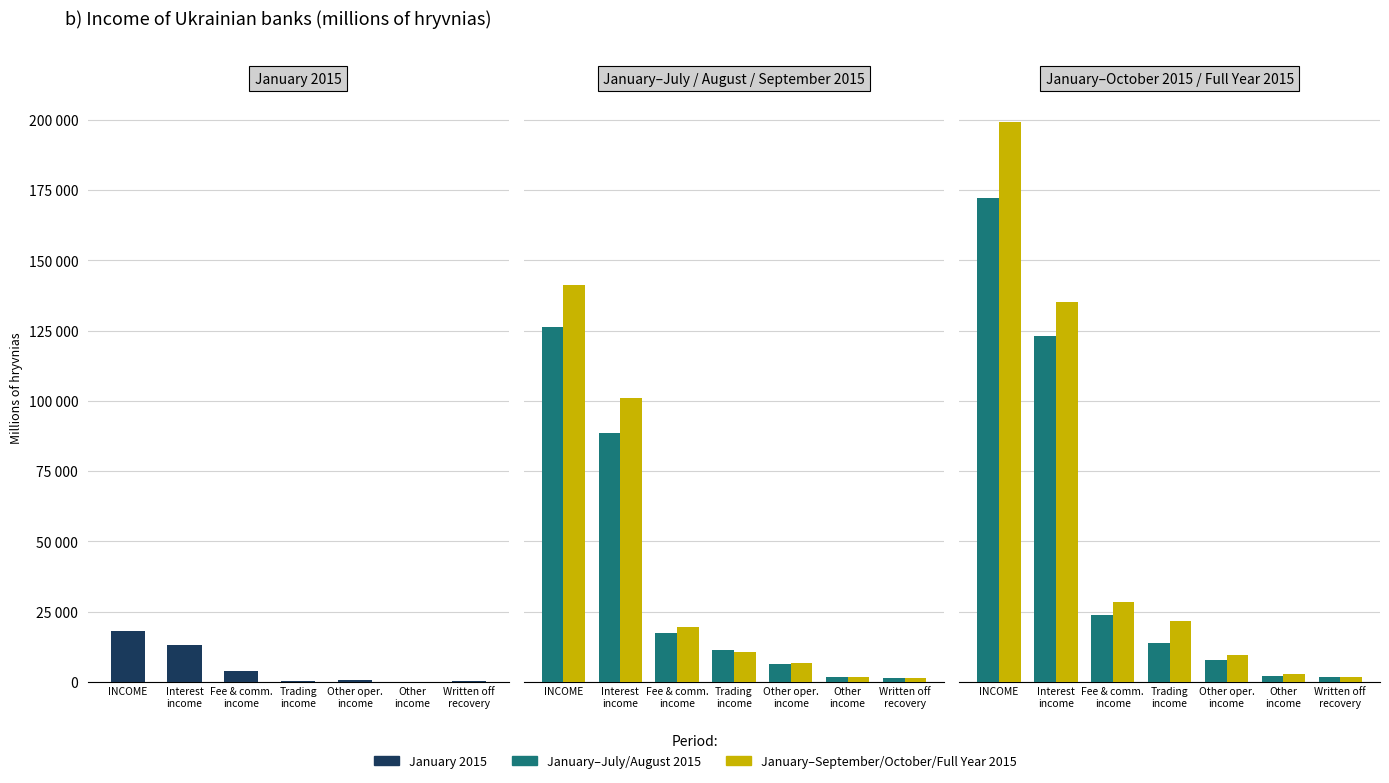

True or false: January 2015 has a value of 3707 at Fee & comm.
income.

True